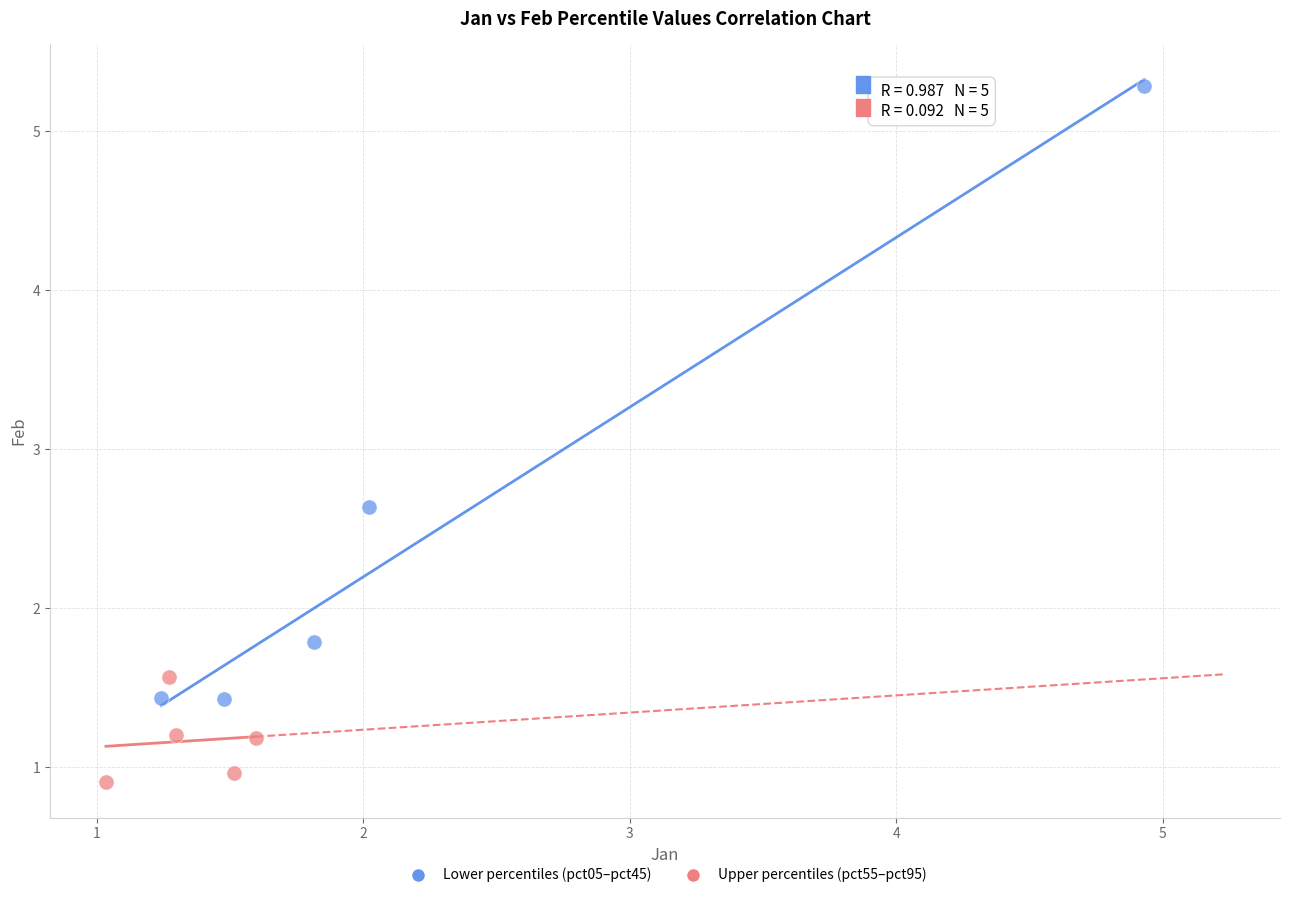

What are all the series names shown in the legend?

Lower percentiles (pct05–pct45), Upper percentiles (pct55–pct95)